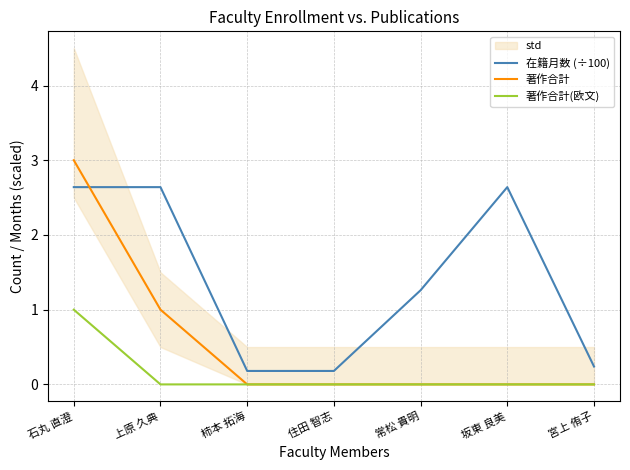

Is it true that 著作合計 equals 1.6 at 上原 久典?

False